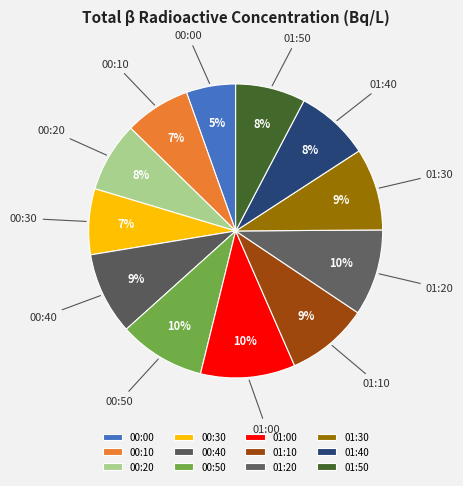

Do 00:30 and 01:10 together represent more than half of the pie?

No